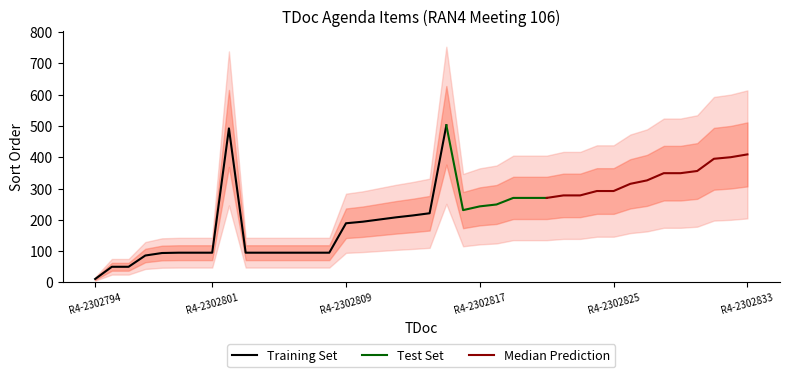

The value of Agenda item sort order at R4-2302812 is 106. True or false?

False